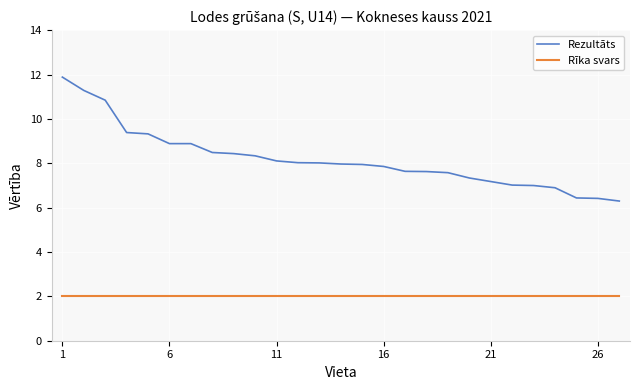

What is the difference between the maximum and minimum values in the Rezultāts series?

5.6